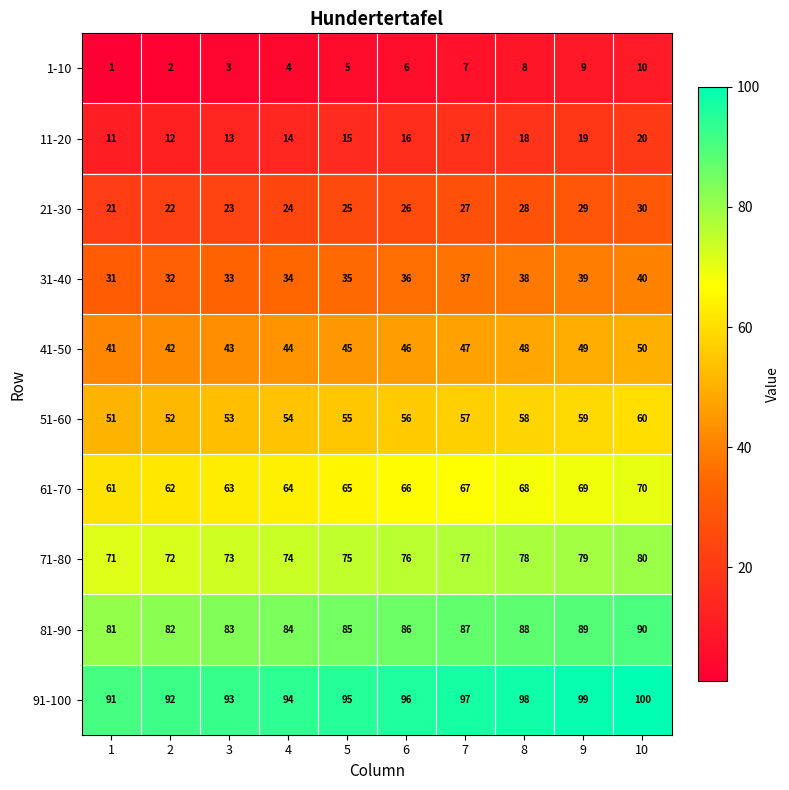

List the series in order of their peak value, highest first.

91-100, 81-90, 71-80, 61-70, 51-60, 41-50, 31-40, 21-30, 11-20, 1-10